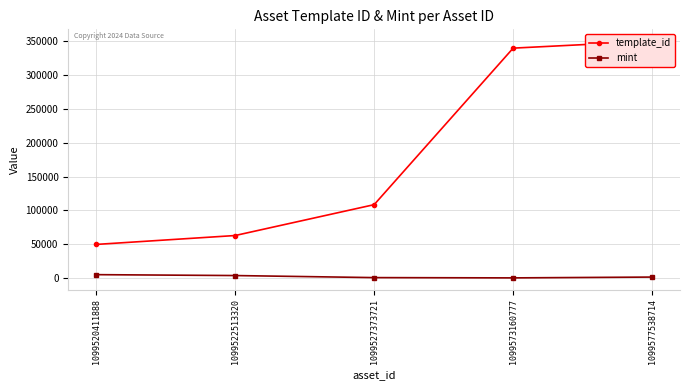

True or false: mint has more than 0 points higher than both neighbors.

False